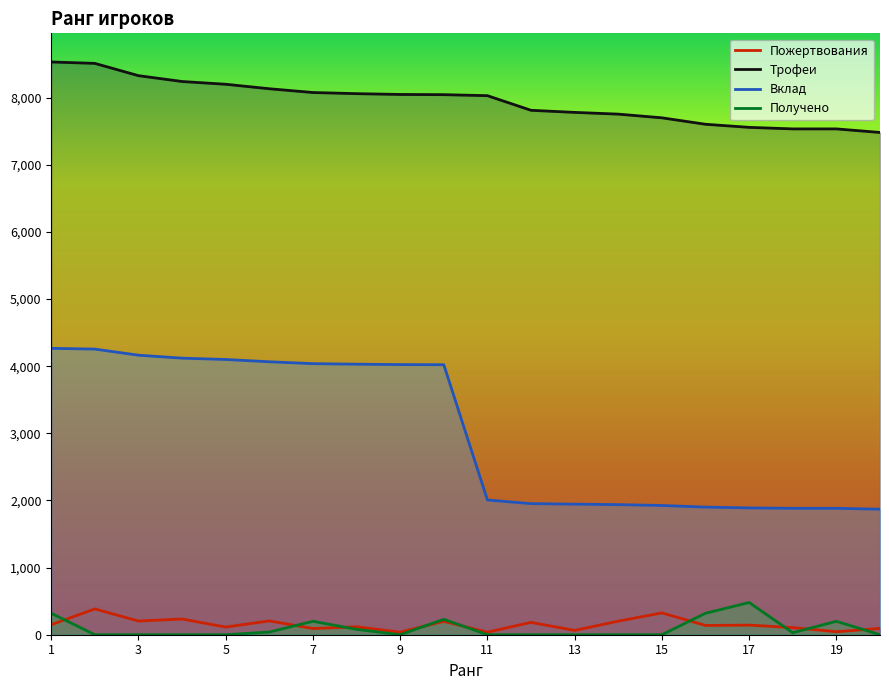

Which series has the largest total across all categories?

Трофеи